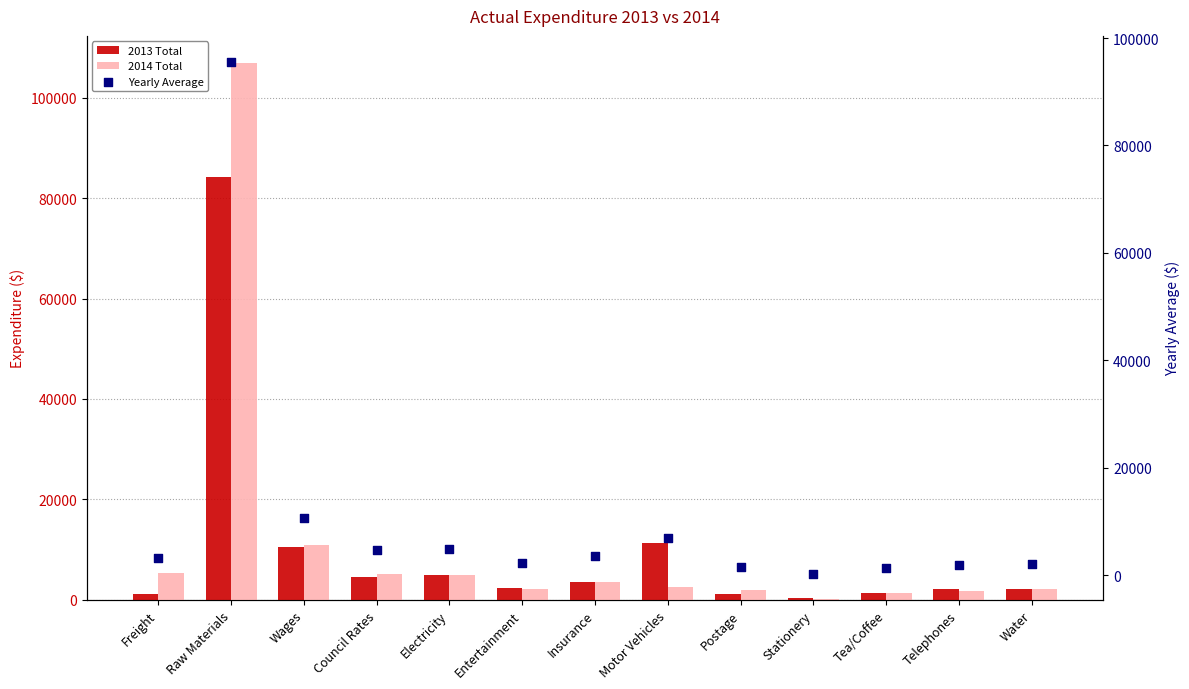

Which series reaches the maximum Y coordinate?

2014 Total